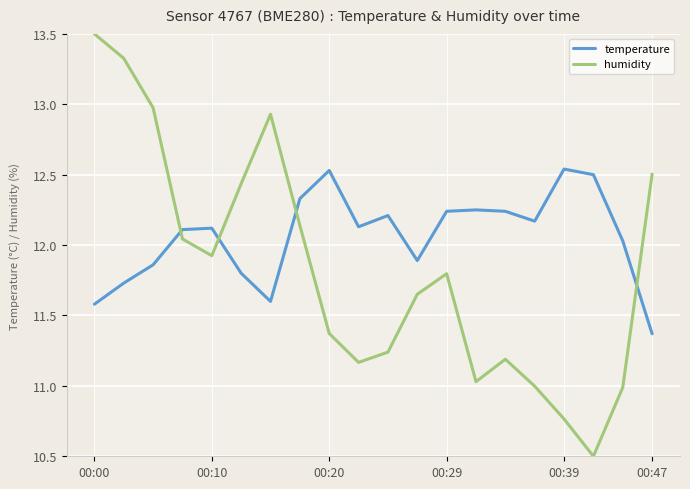

The temperature series shows 5.2 at 00:10. True or false?

False